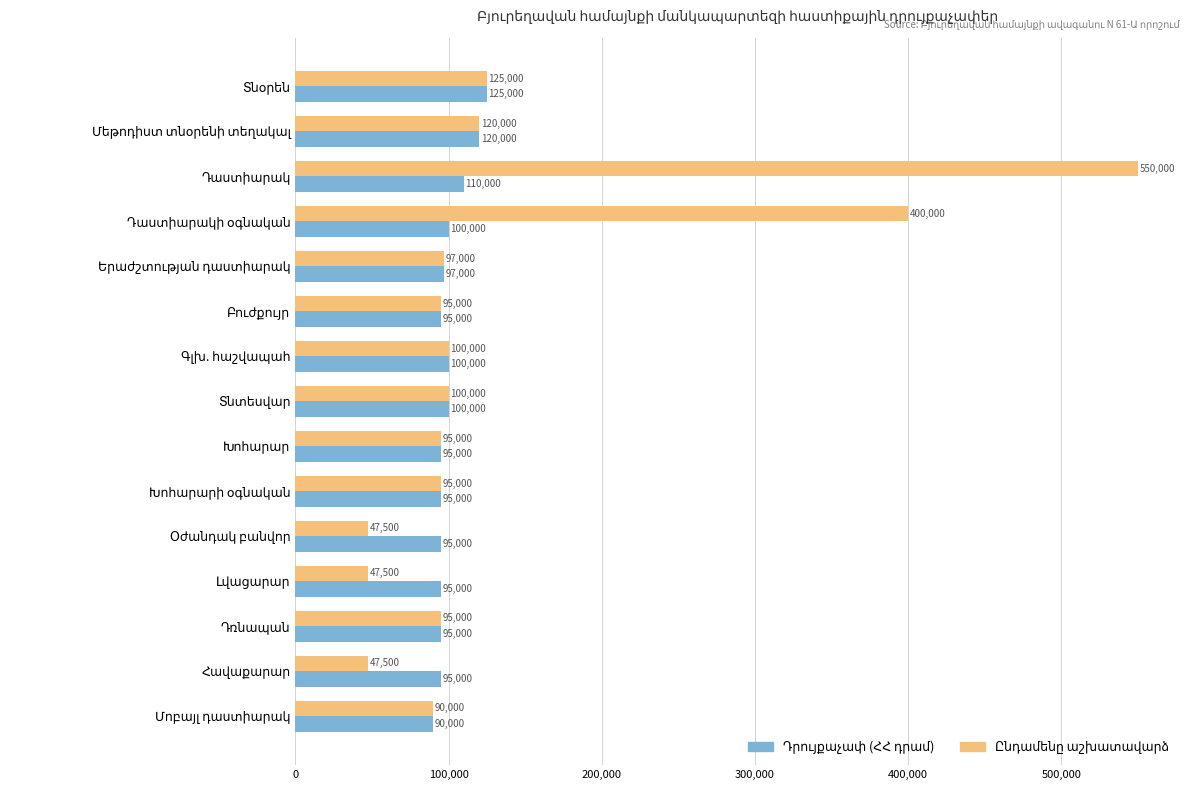

How many data points does each series have?

15